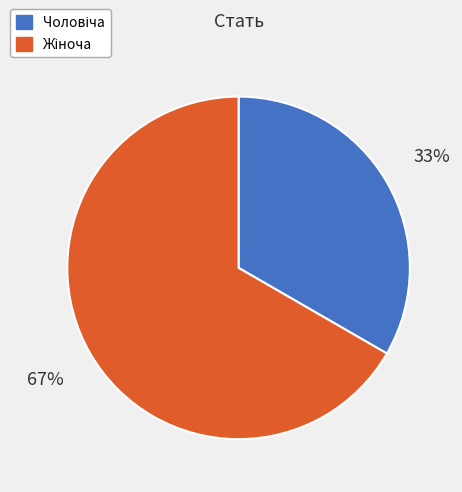

Does any single category account for the majority?

Yes